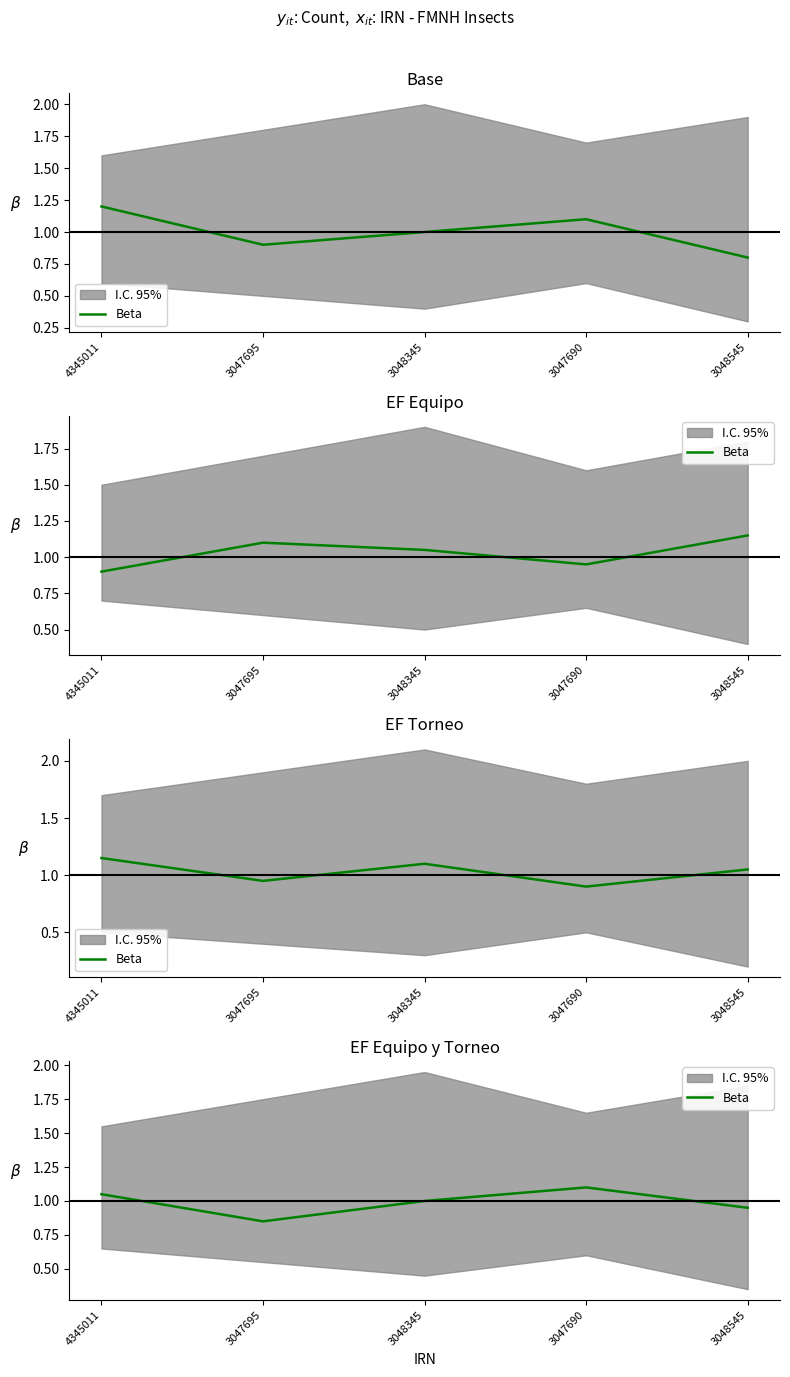

Read the value at 4345011.

1.1